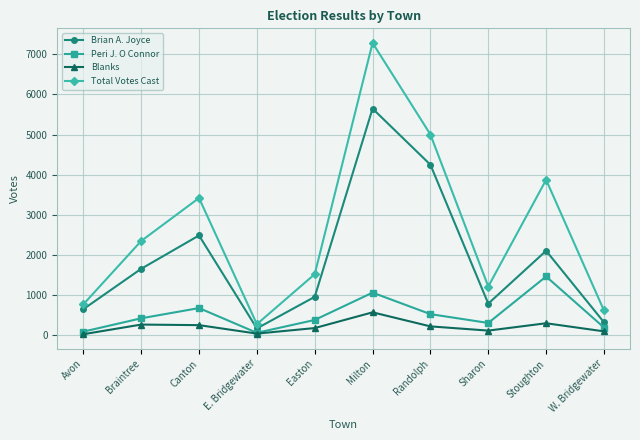

Which series changed the most between E. Bridgewater and Stoughton?

Total Votes Cast